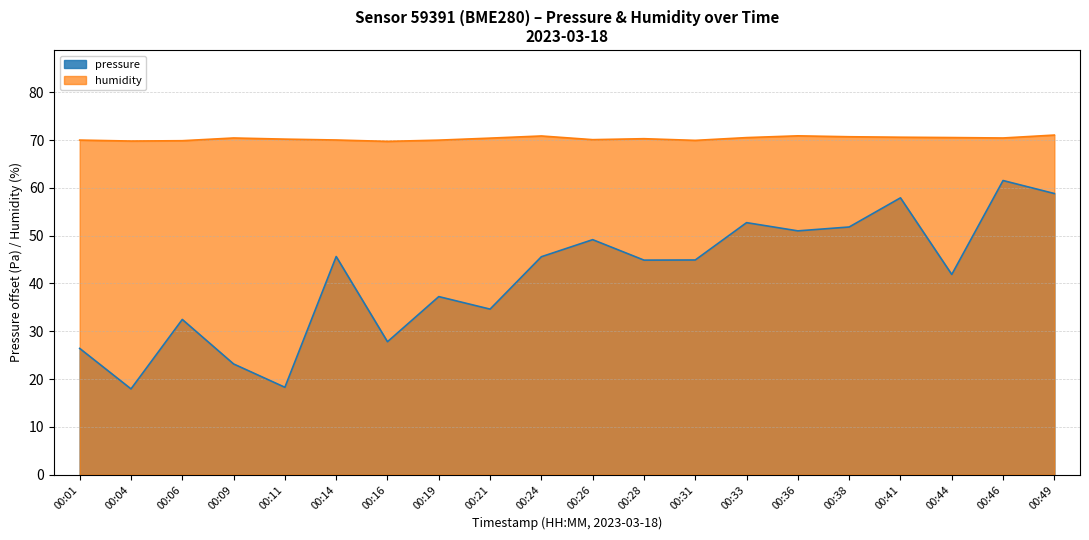

The value of humidity at 00:06 is 96.7. True or false?

False